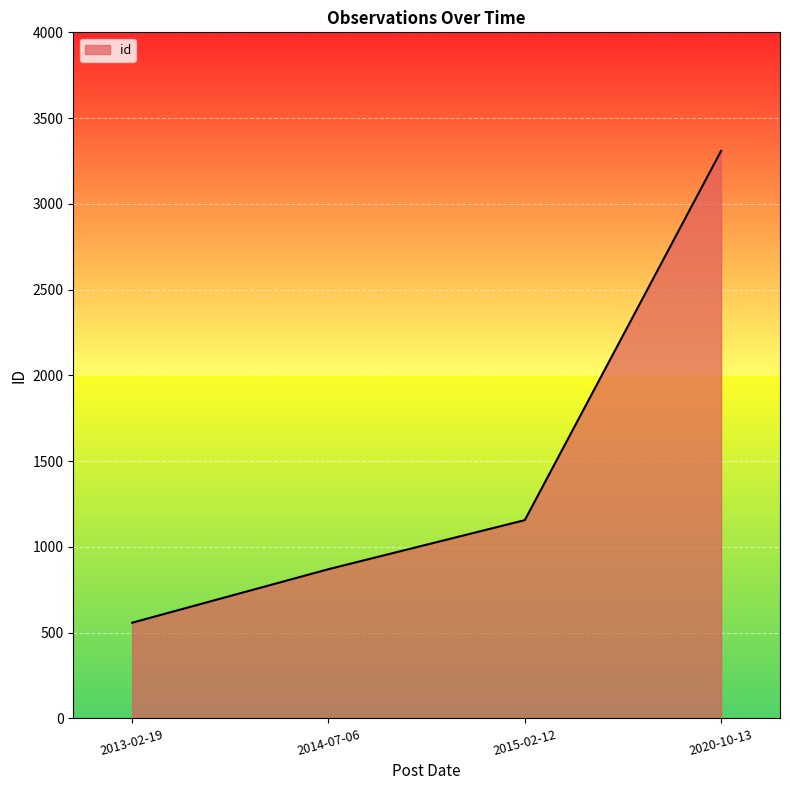

What is the average value?

1473